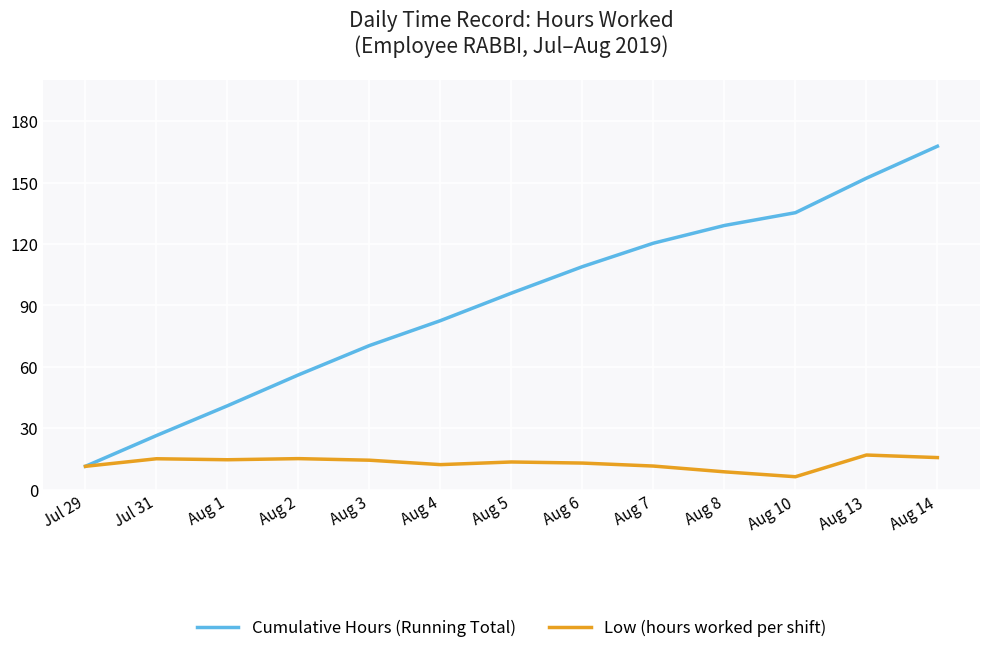

List the series in order of their peak value, highest first.

Cumulative Hours (Running Total), Low (hours worked per shift)